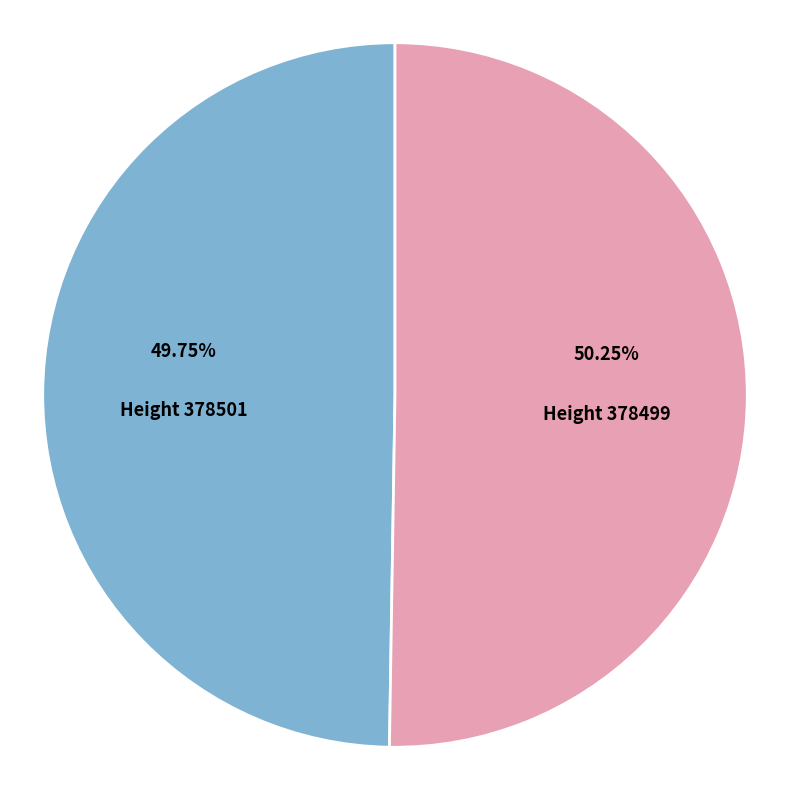

How many slices are in this pie chart?

2